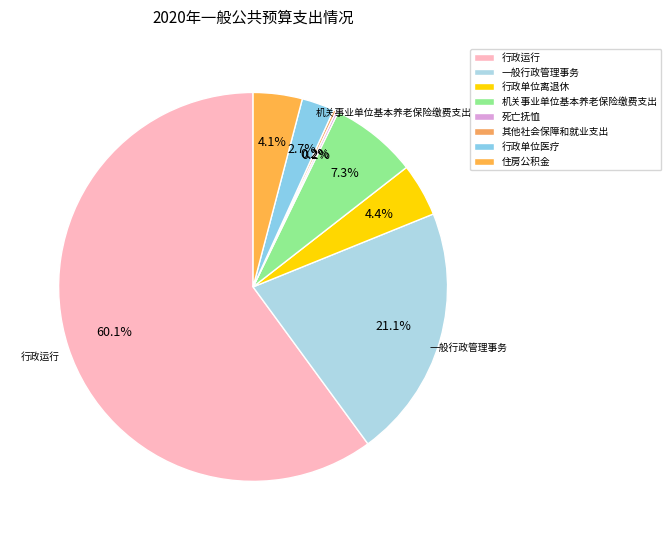

How many slices are in this pie chart?

8